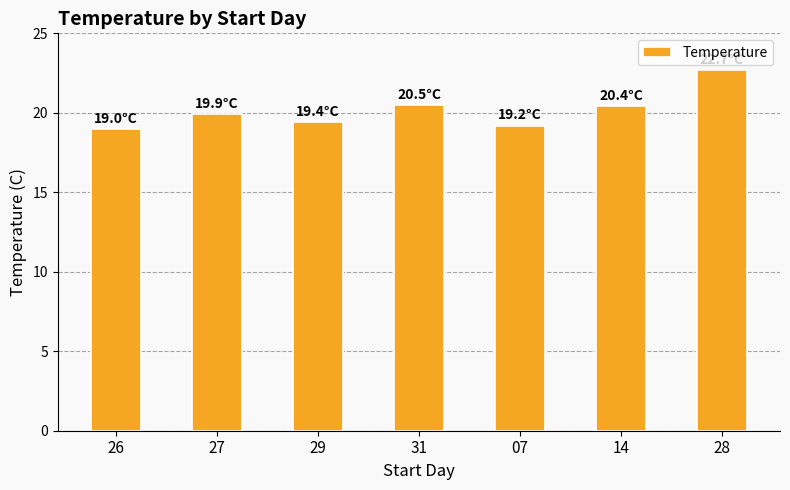

What is the sum of all values?

141.1